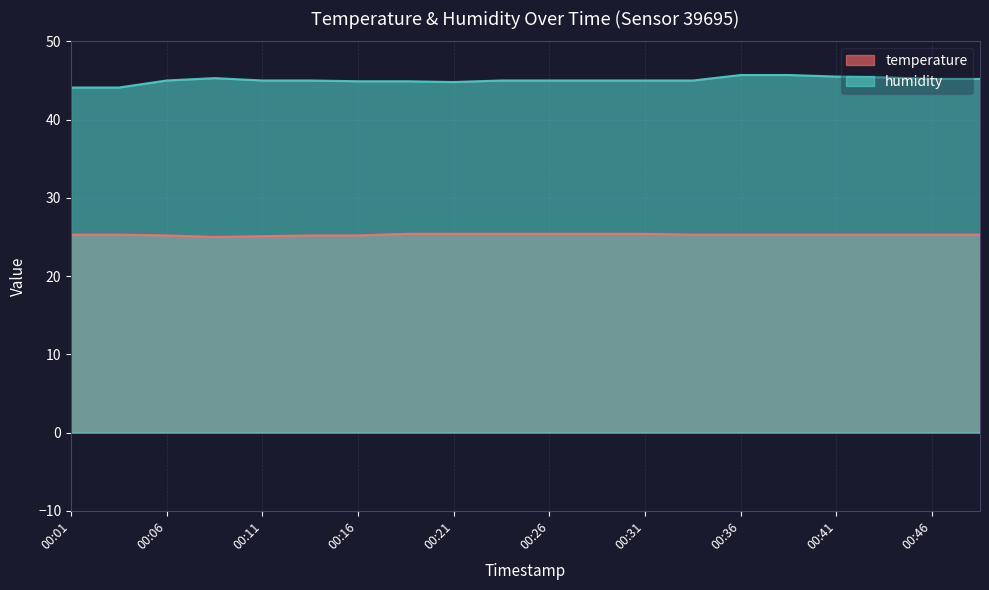

At how many categories does at least one series exceed 41?

20